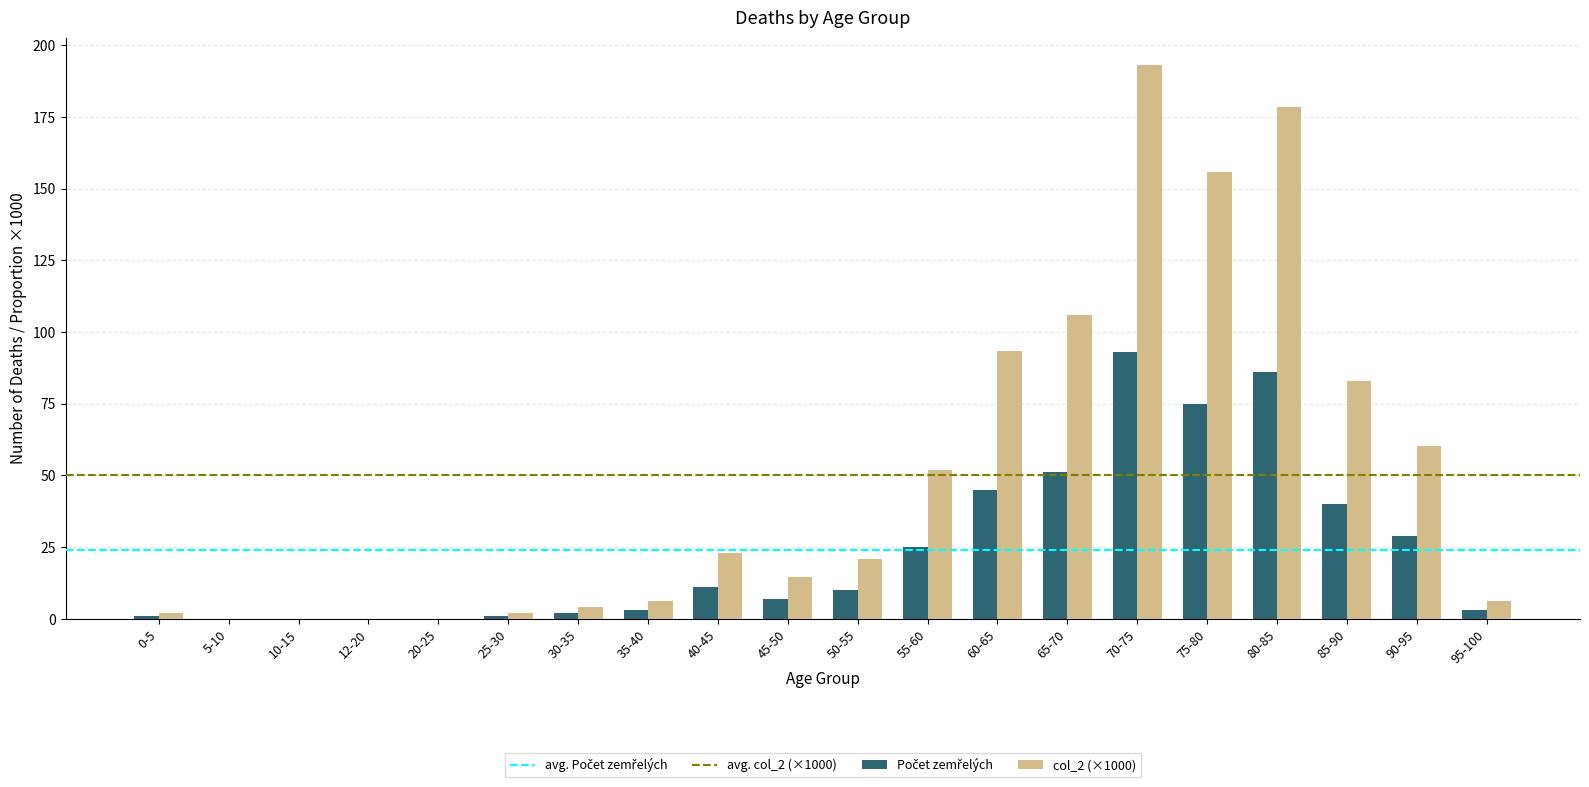

What is the highest value of the col_2 (×1000) series?

192.9